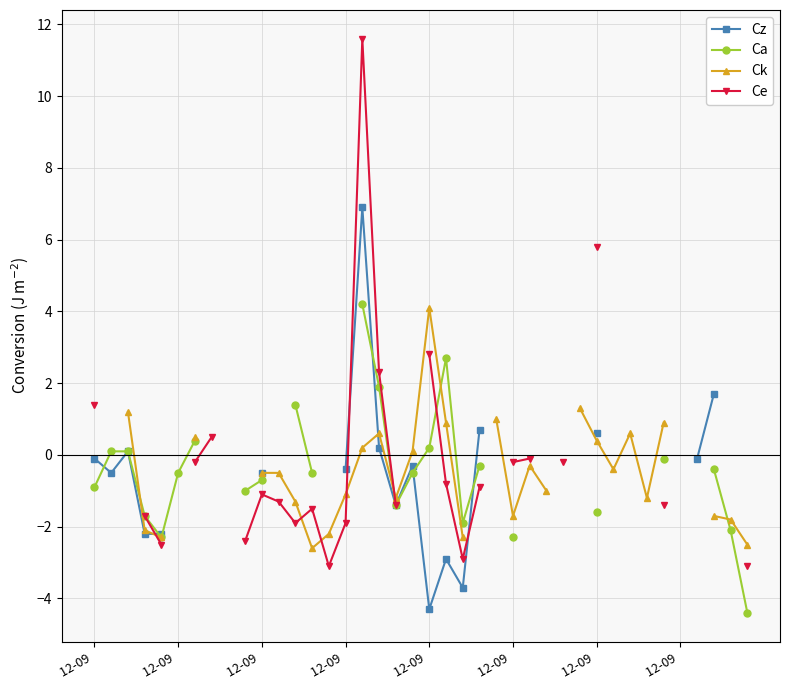

At which label does Ck reach its peak?

12-09 